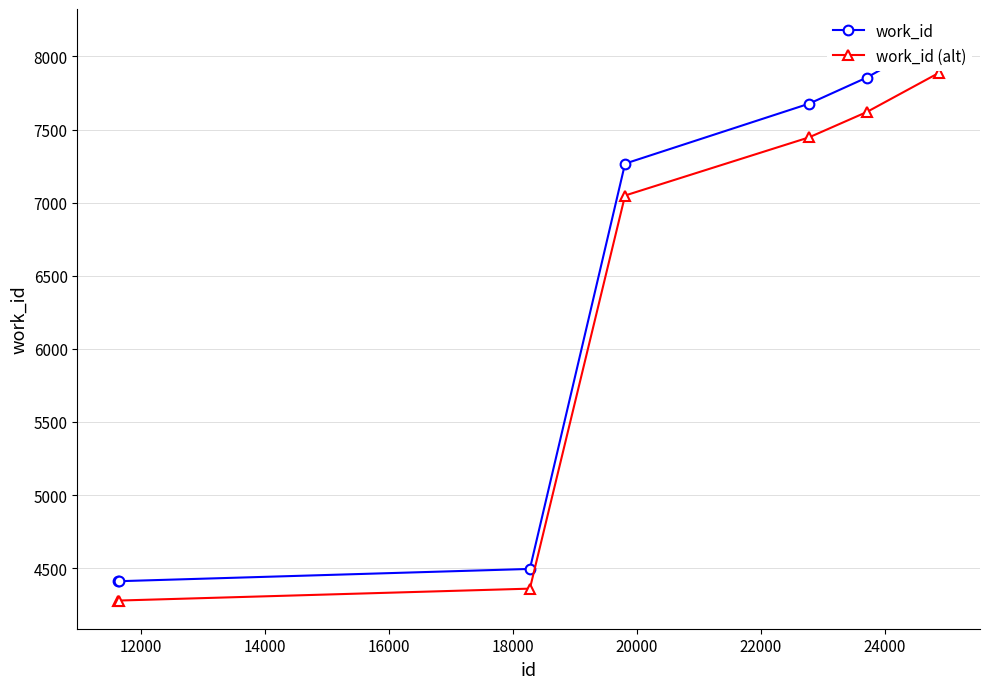

What are all the series names shown in the legend?

work_id, work_id (alt)